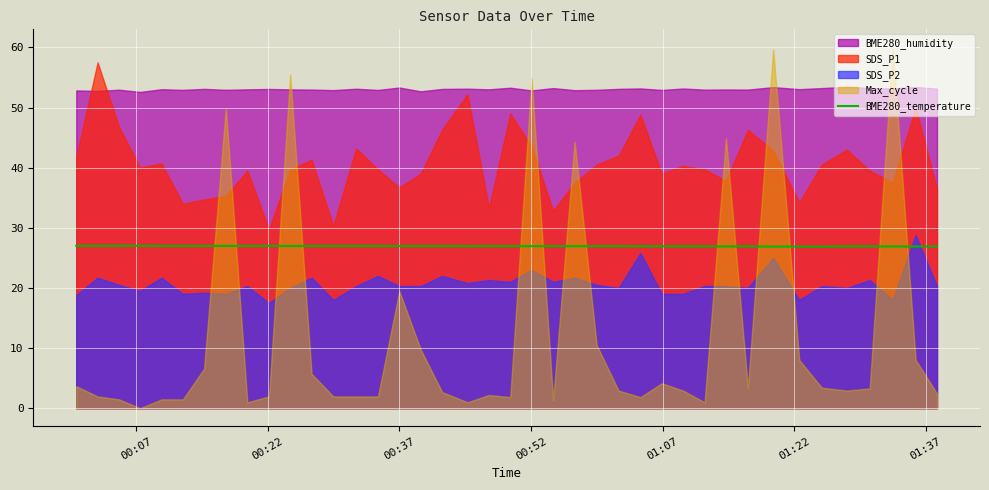

How many lines are shown in the chart?

1